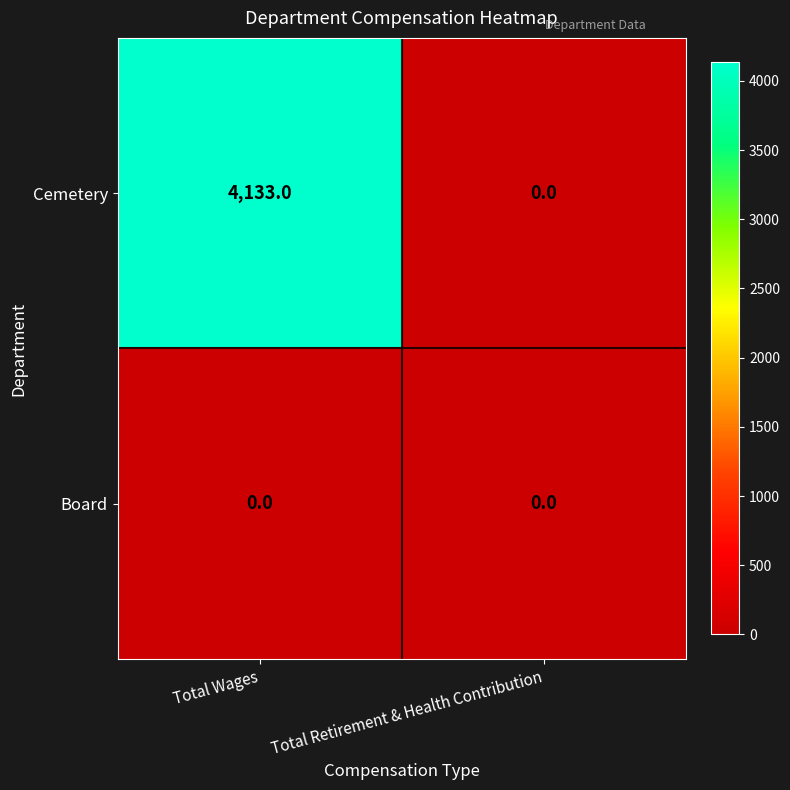

The Cemetery series shows 2668 at Total Wages. True or false?

False